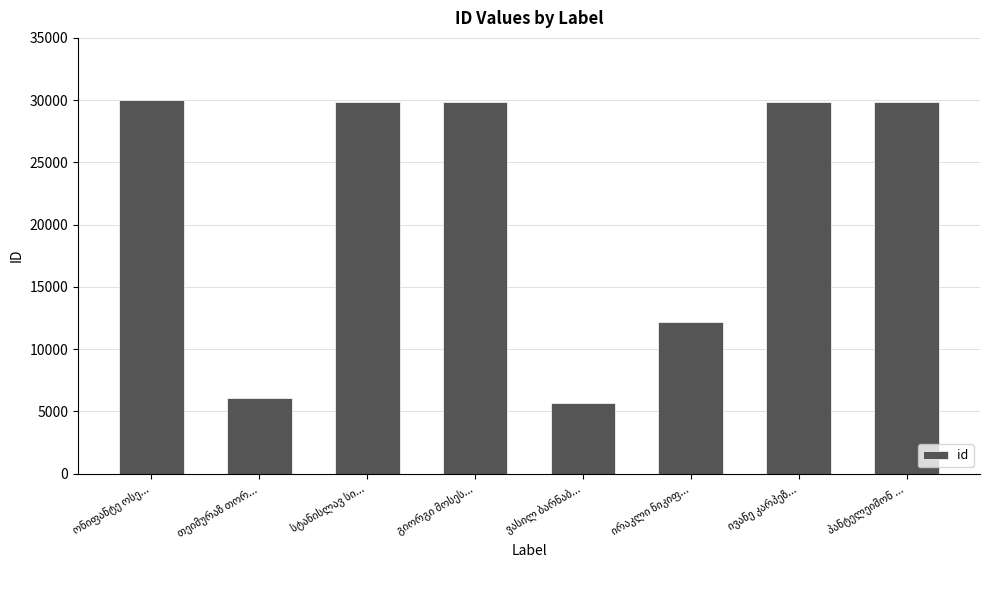

What is the maximum value shown in the chart?

29996